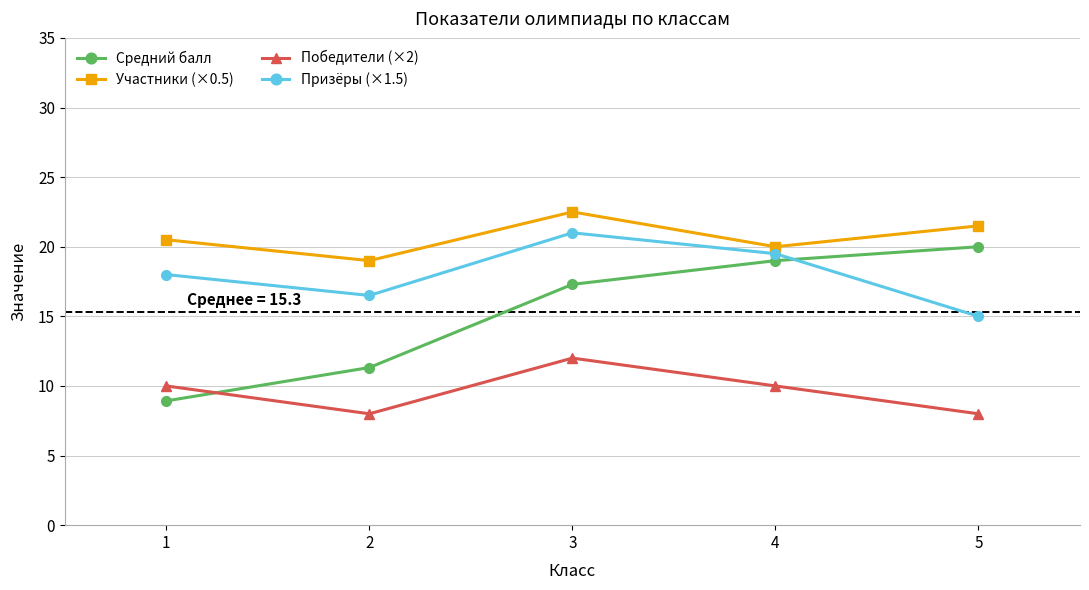

At which label does Средний балл first exceed 17?

3